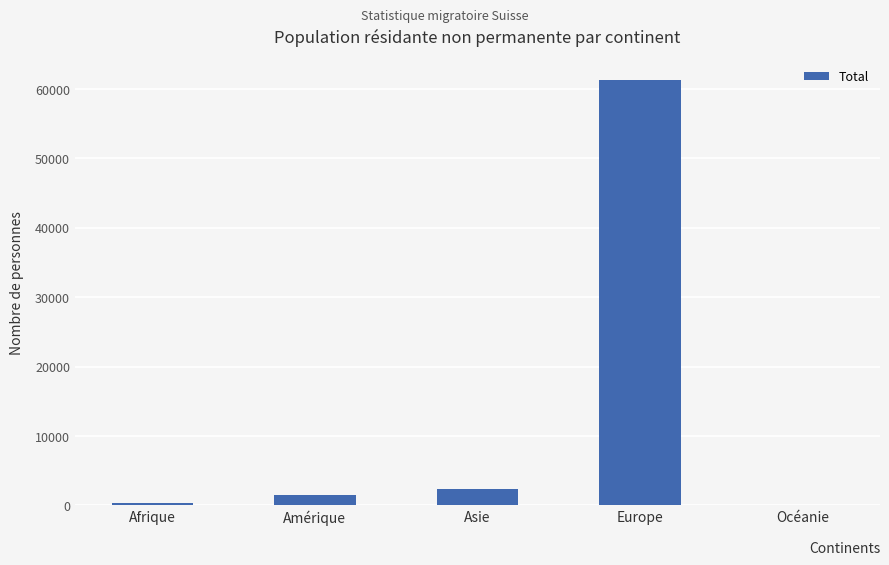

The chart shows a value of 363 at Afrique. True or false?

True